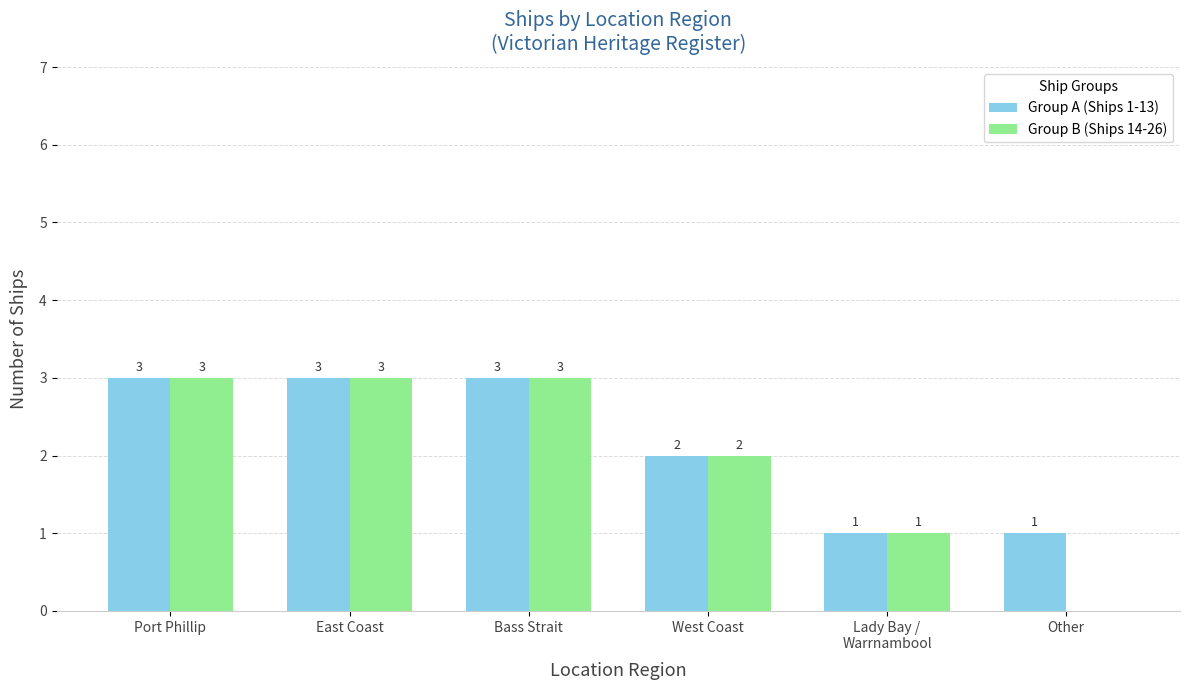

What is the maximum value for Group A (Ships 1-13)?

3